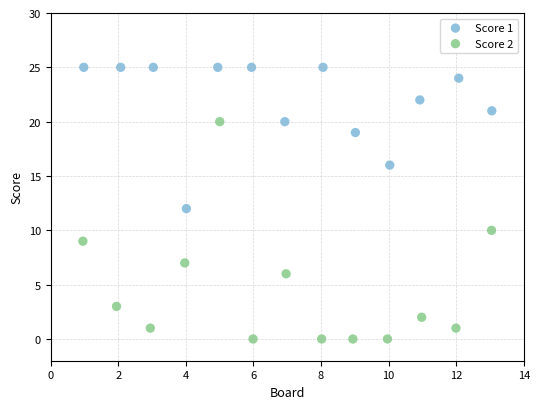

Which series reaches the maximum Y coordinate?

Score 1